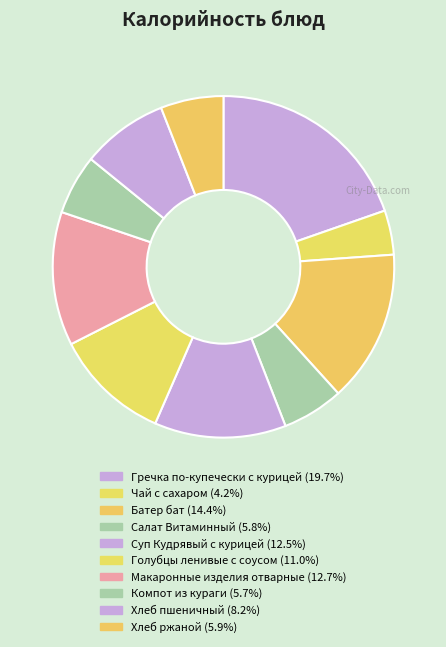

Rank the categories by value from lowest to highest.

Чай с сахаром, Компот из кураги, Салат Витаминный, Хлеб ржаной, Хлеб пшеничный, Голубцы ленивые с соусом, Суп Кудрявый с курицей, Макаронные изделия отварные, Батер бат, Гречка по-купечески с курицей